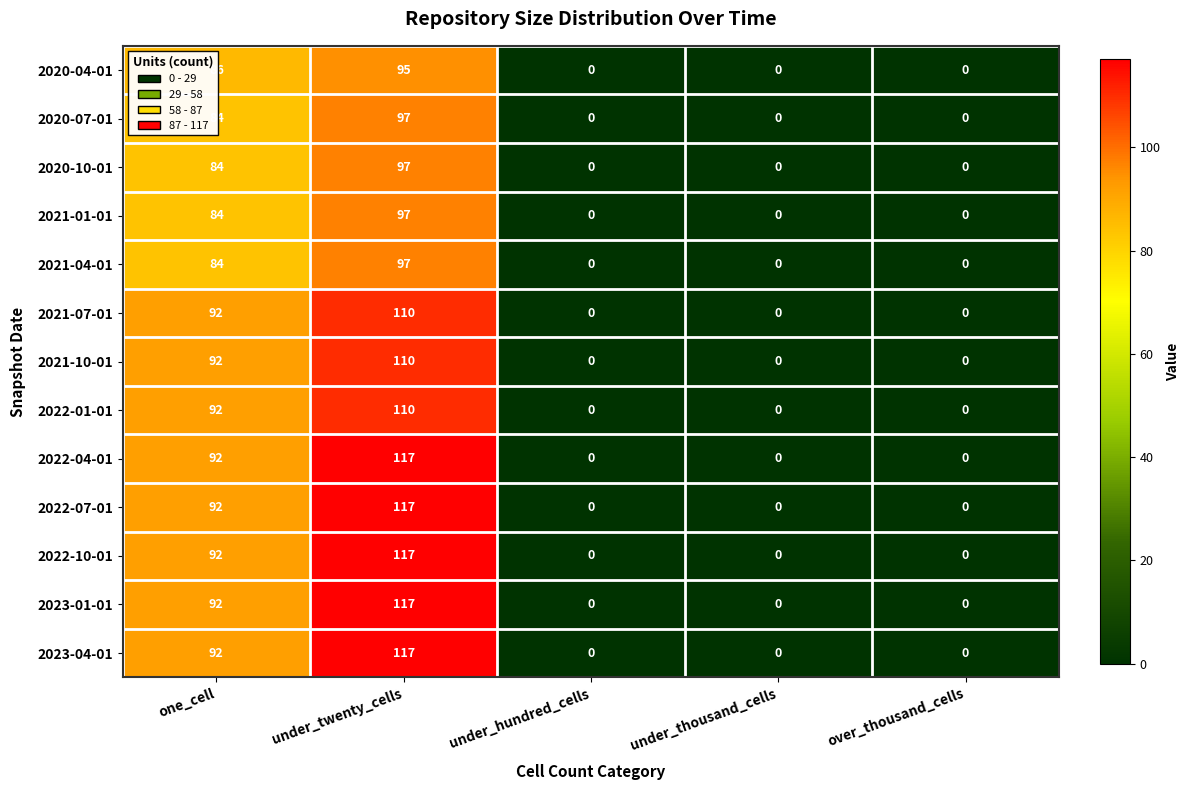

What is the difference between the maximum and minimum values in the 2021-07-01 series?

110